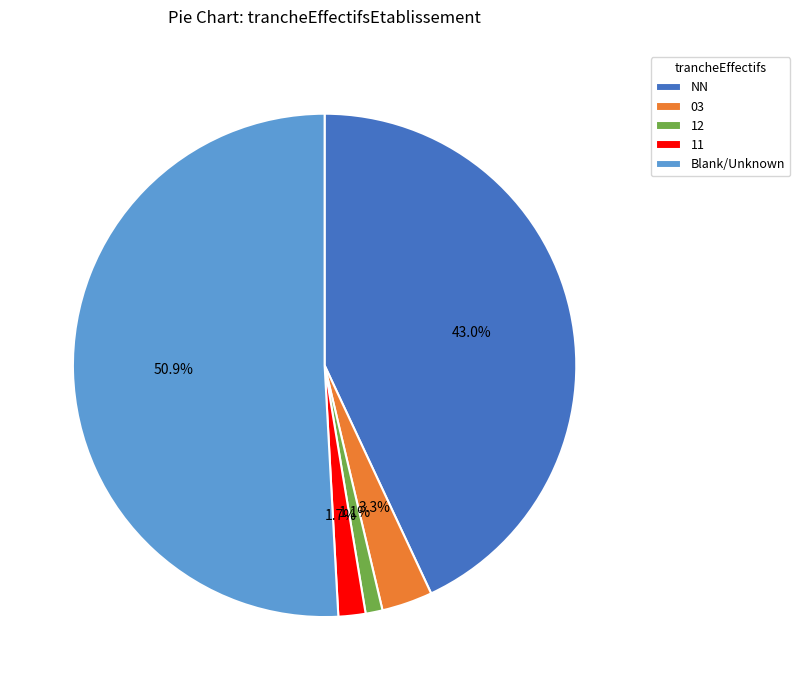

How many slices are in this pie chart?

5